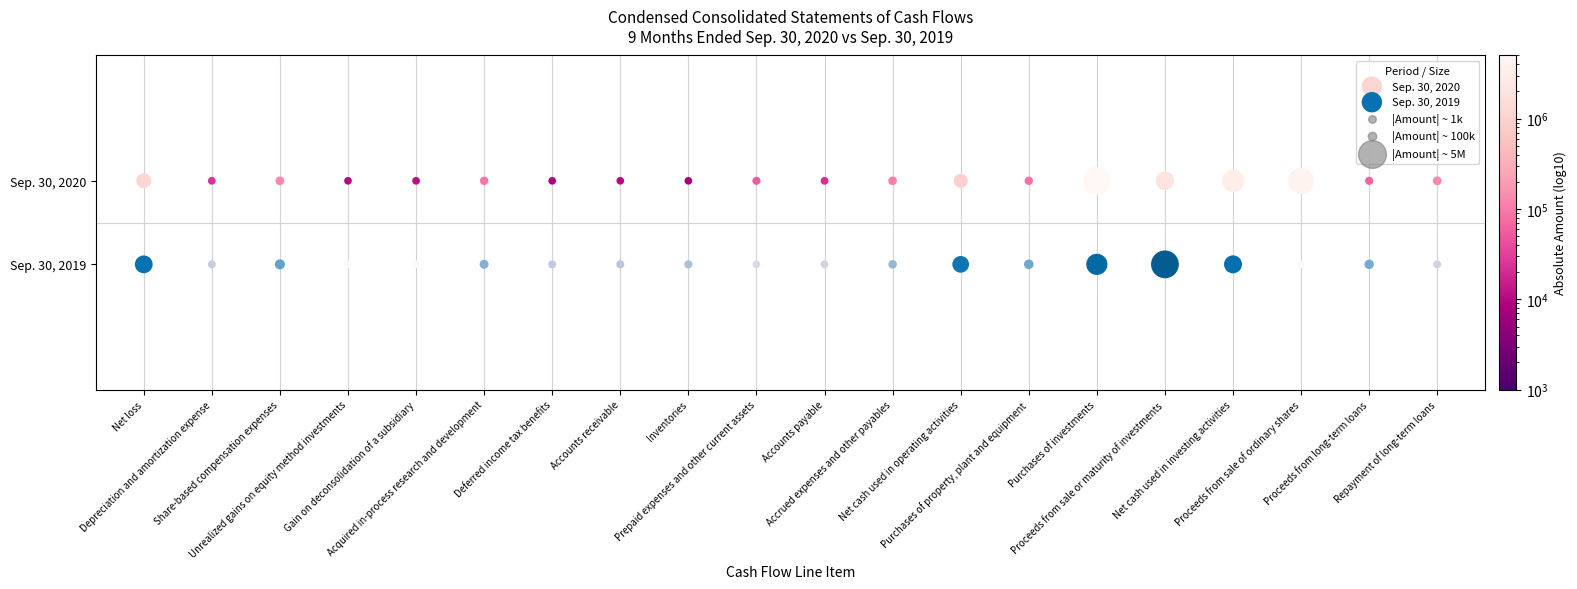

Which series reaches the minimum Y coordinate?

Sep. 30, 2019